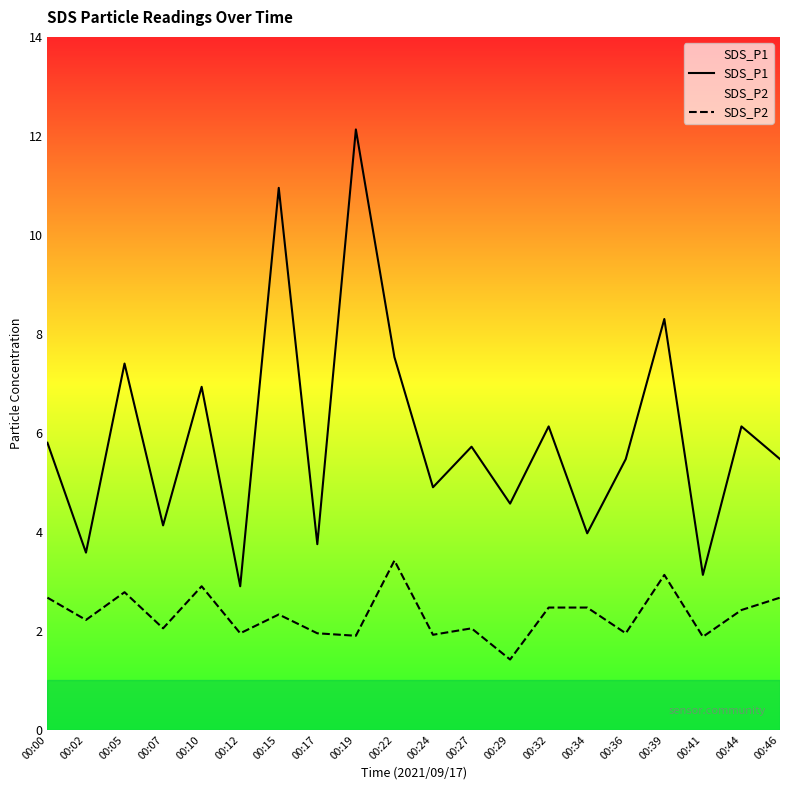

Does the chart display data point markers on the line(s)?

No